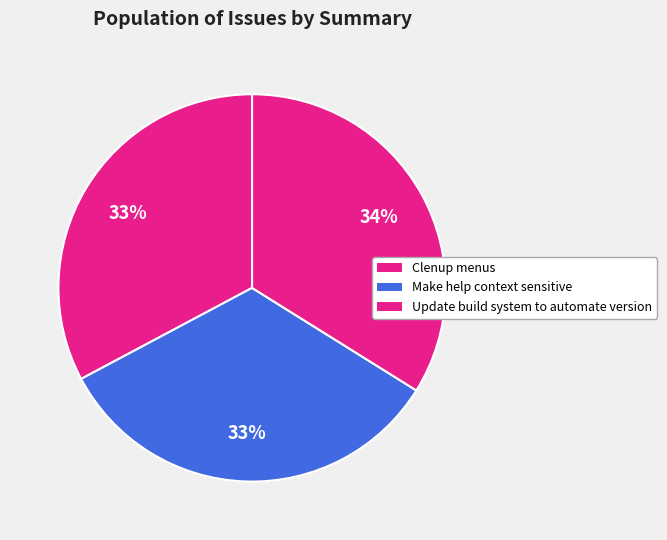

Does Make help context sensitive represent more than half of the total?

No